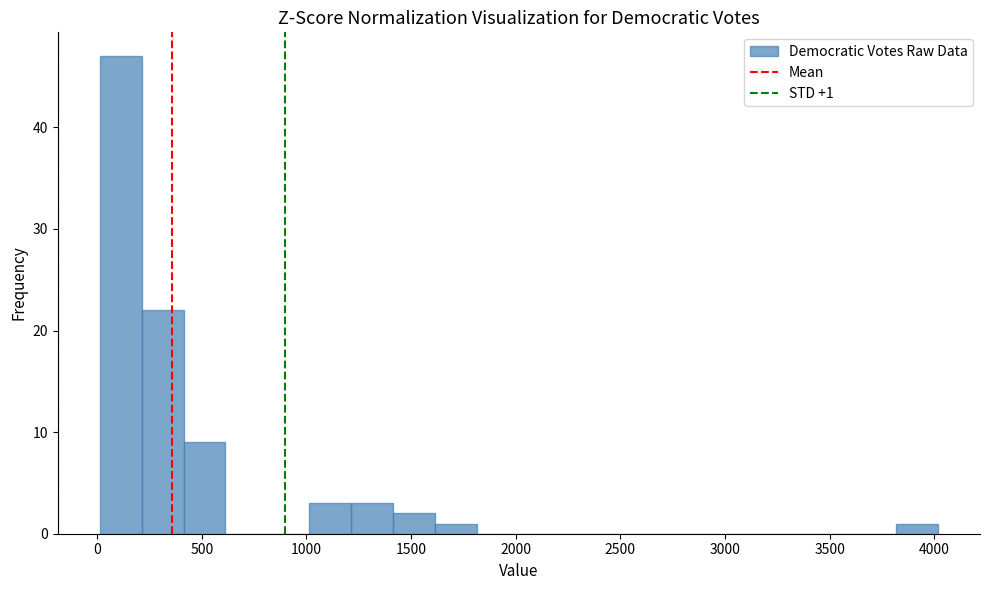

Which range on the x-axis has the tallest bar?

0 to 200